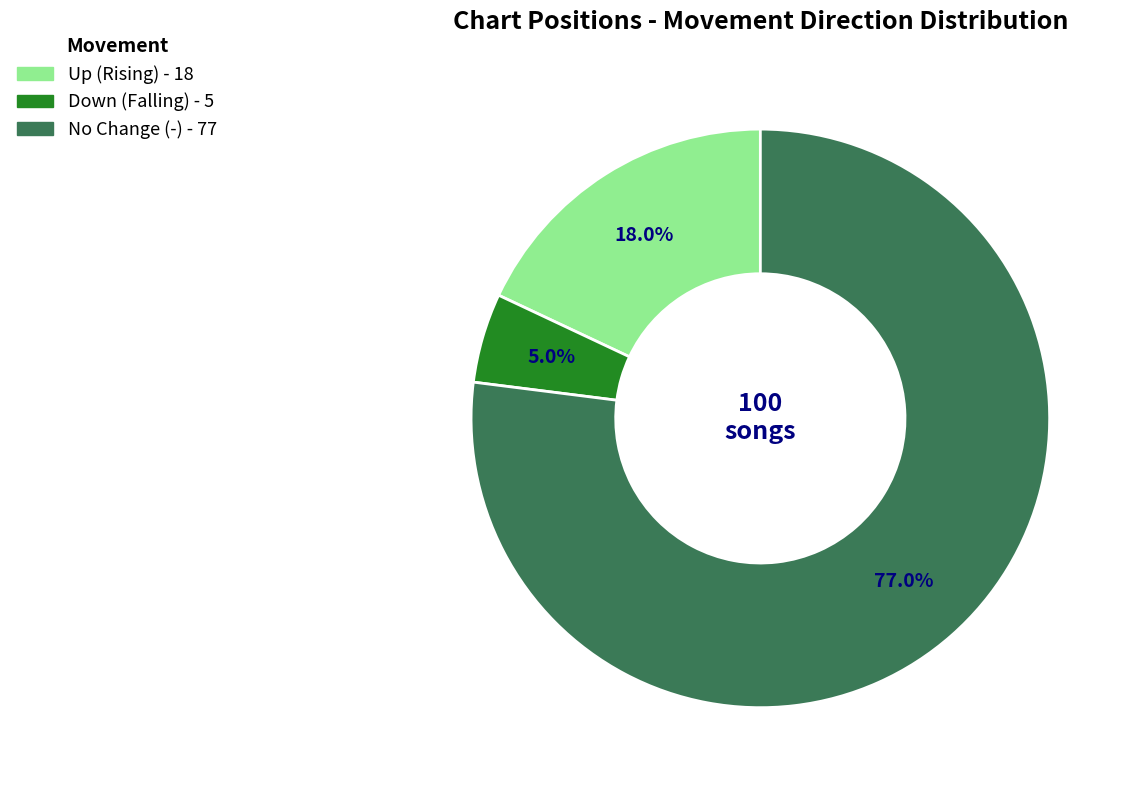

Is there a majority slice in this chart?

Yes